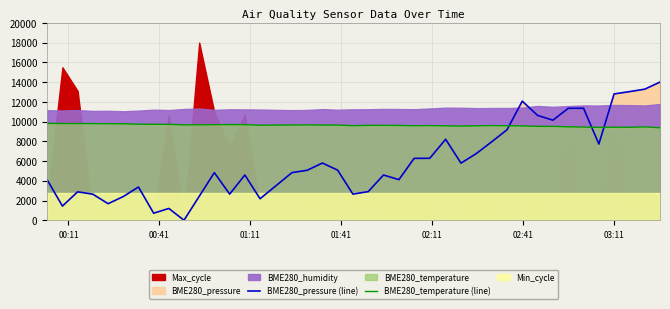

Does the chart display data point markers on the line(s)?

No